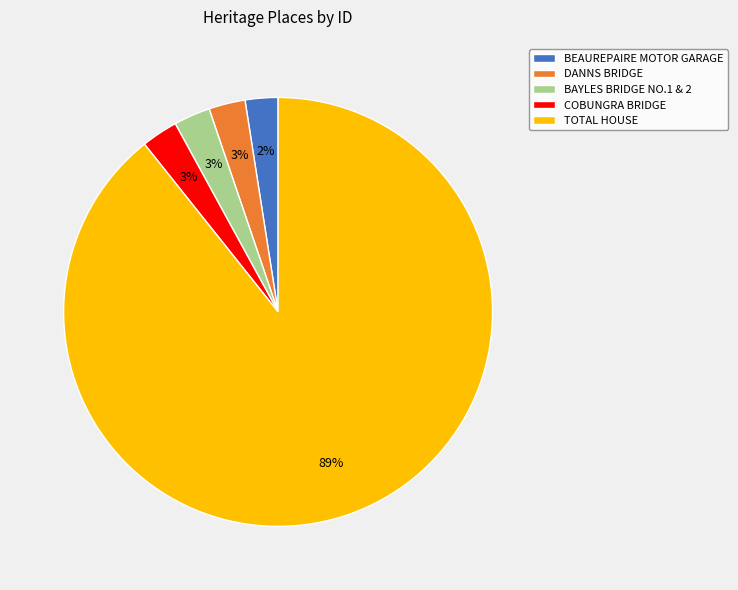

How many segments does this pie chart have?

5